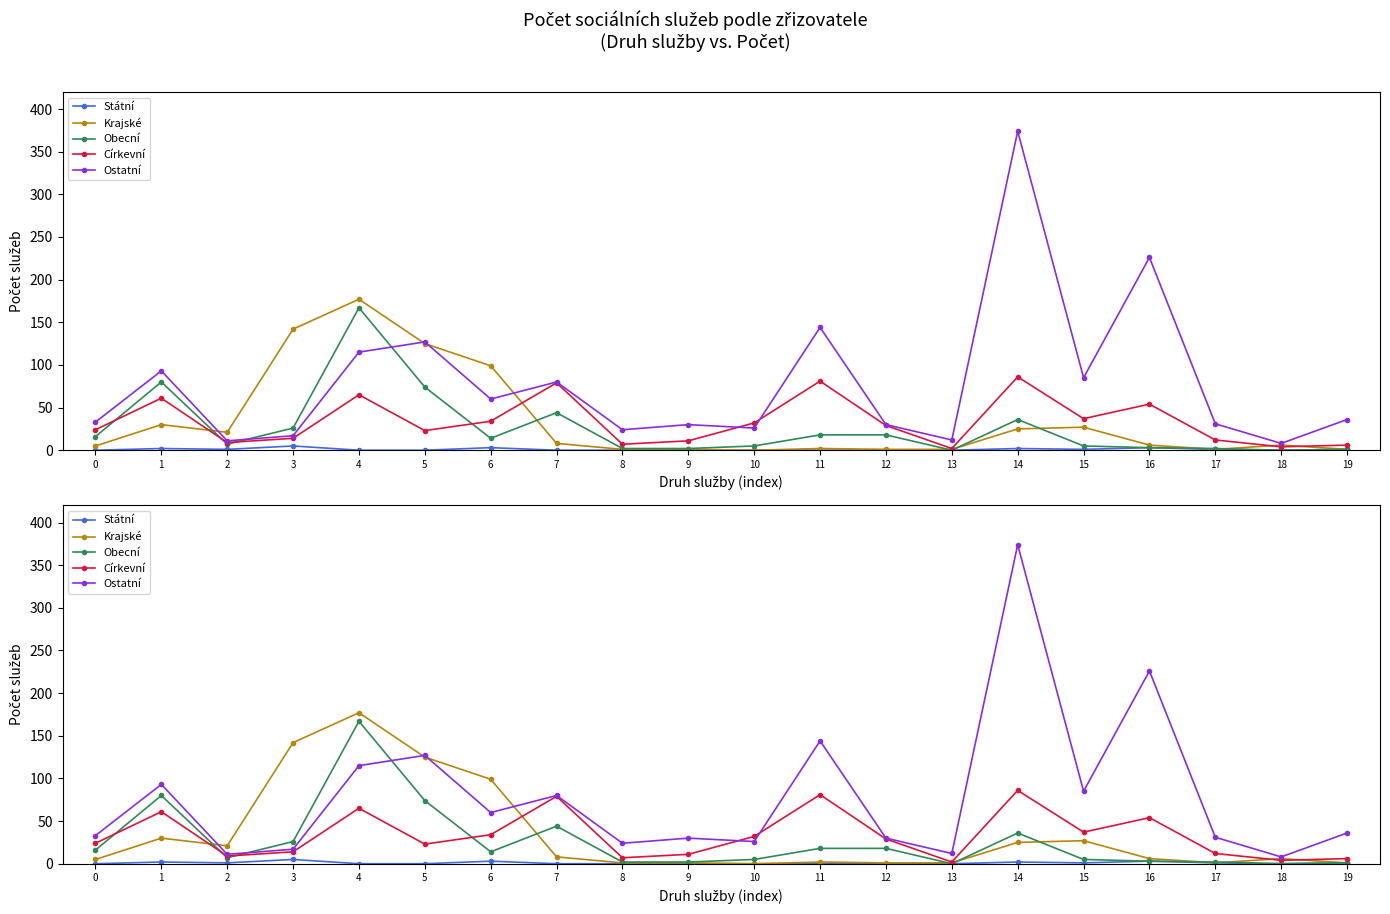

Where is the first local maximum for Církevní?

1